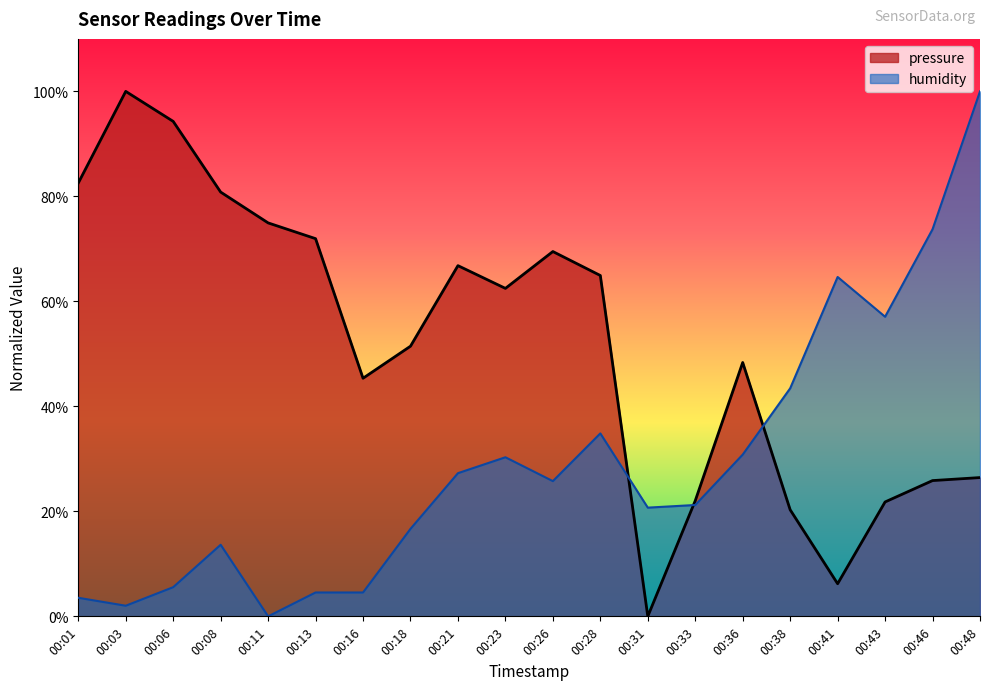

What is the average value of the humidity series?

0.3